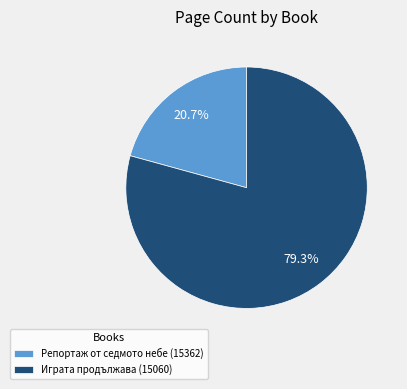

What is the largest slice in the pie chart?

Играта продължава (15060)